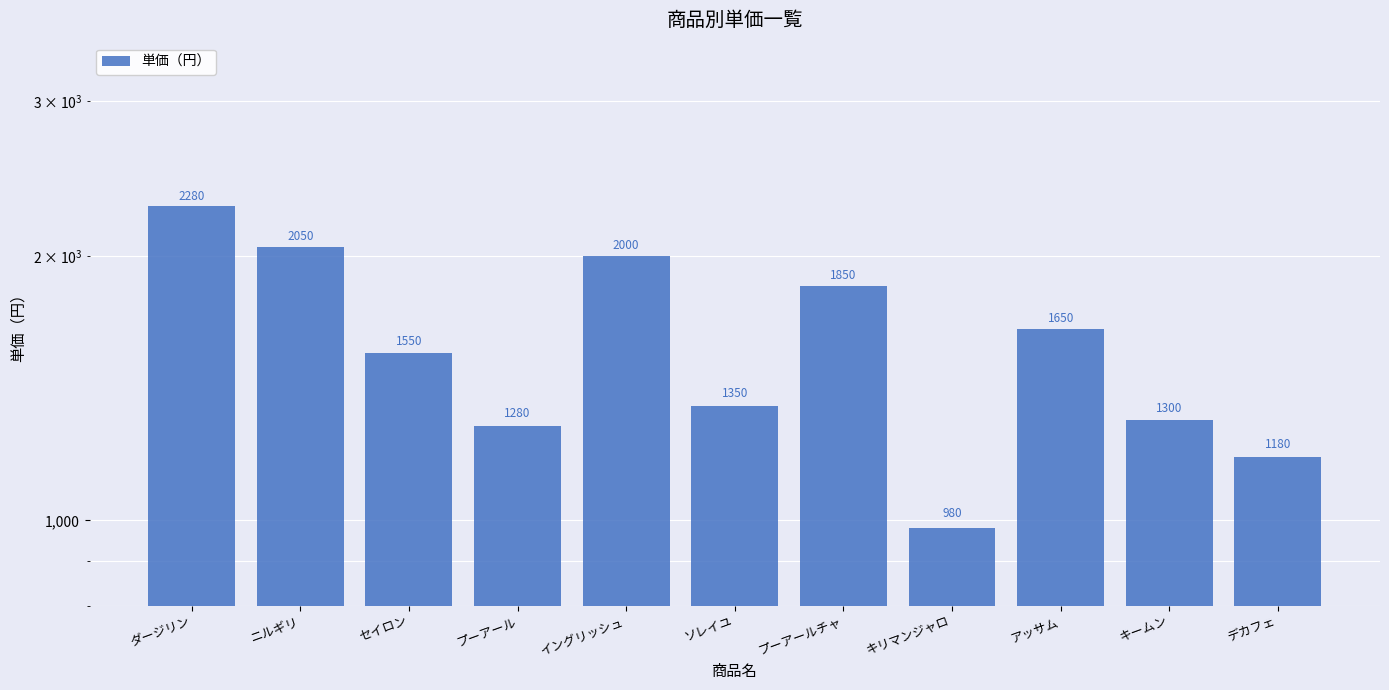

List the labels in order of value, largest first.

ダージリン, ニルギリ, イングリッシュ, プーアールチャ, アッサム, セイロン, ソレイユ, キームン, プーアール, デカフェ, キリマンジャロ